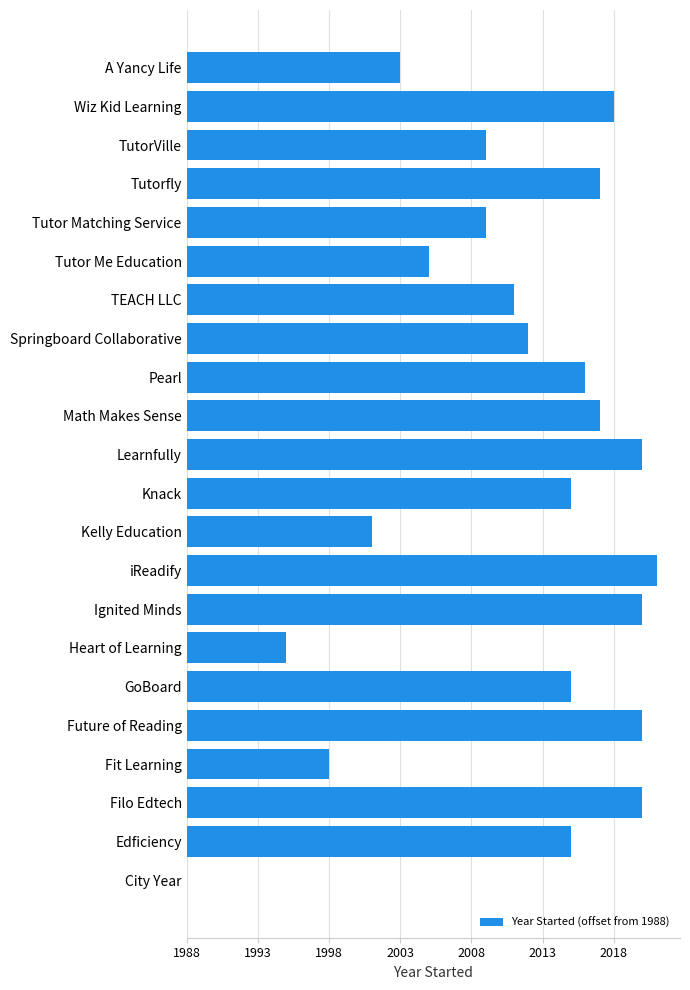

What is the maximum value shown in the chart?

33